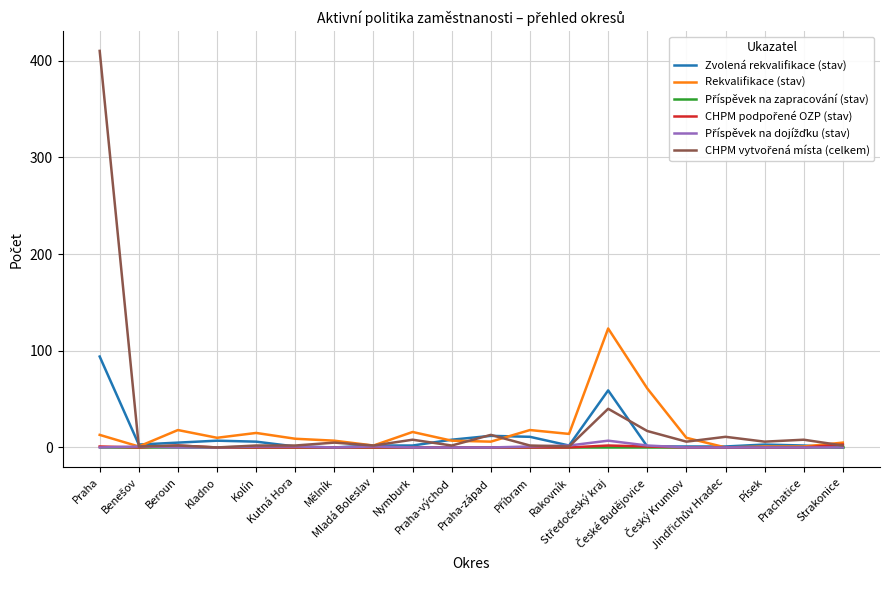

What is the maximum value shown in the chart?

410